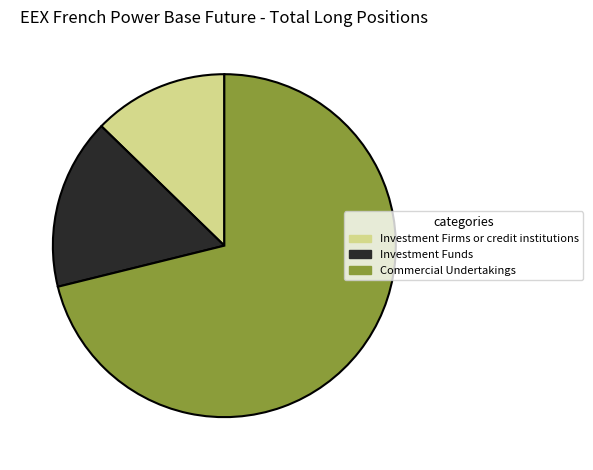

Which slice is the largest?

Commercial Undertakings